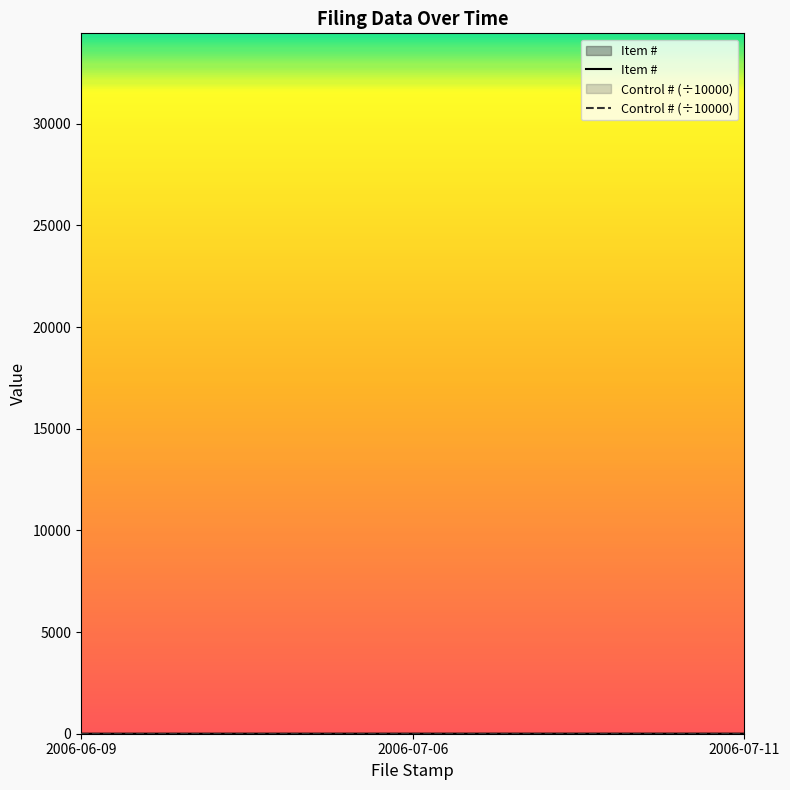

Which series has the largest total across all categories?

Control # (÷10000)